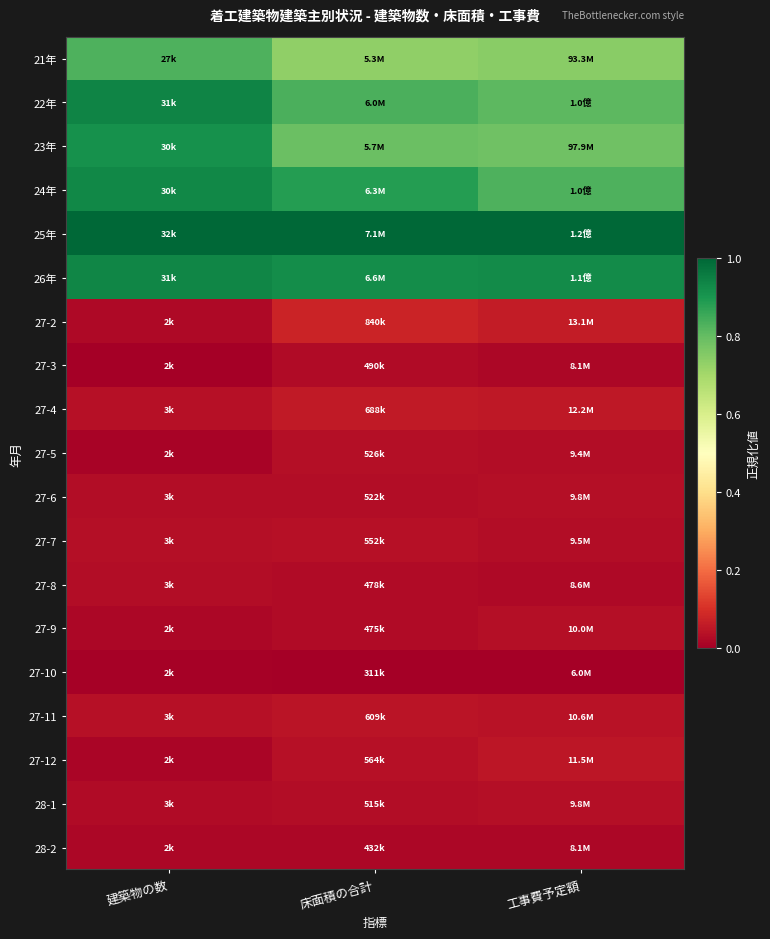

Reading left to right, extract all data points from this chart.

21年: 建築物の数=0.8	床面積の合計=0.7	工事費予定額=0.7
22年: 建築物の数=0.9	床面積の合計=0.8	工事費予定額=0.8
23年: 建築物の数=0.9	床面積の合計=0.8	工事費予定額=0.8
24年: 建築物の数=0.9	床面積の合計=0.9	工事費予定額=0.8
25年: 建築物の数=1.0	床面積の合計=1.0	工事費予定額=1.0
26年: 建築物の数=0.9	床面積の合計=0.9	工事費予定額=0.9
27-2: 建築物の数=0.0	床面積の合計=0.1	工事費予定額=0.1
27-3: 建築物の数=0.0	床面積の合計=0.0	工事費予定額=0.0
27-4: 建築物の数=0.0	床面積の合計=0.1	工事費予定額=0.1
27-5: 建築物の数=0.0	床面積の合計=0.0	工事費予定額=0.0
27-6: 建築物の数=0.0	床面積の合計=0.0	工事費予定額=0.0
27-7: 建築物の数=0.0	床面積の合計=0.0	工事費予定額=0.0
27-8: 建築物の数=0.0	床面積の合計=0.0	工事費予定額=0.0
27-9: 建築物の数=0.0	床面積の合計=0.0	工事費予定額=0.0
27-10: 建築物の数=0.0	床面積の合計=0.0	工事費予定額=0.0
27-11: 建築物の数=0.0	床面積の合計=0.0	工事費予定額=0.0
27-12: 建築物の数=0.0	床面積の合計=0.0	工事費予定額=0.0
28-1: 建築物の数=0.0	床面積の合計=0.0	工事費予定額=0.0
28-2: 建築物の数=0.0	床面積の合計=0.0	工事費予定額=0.0